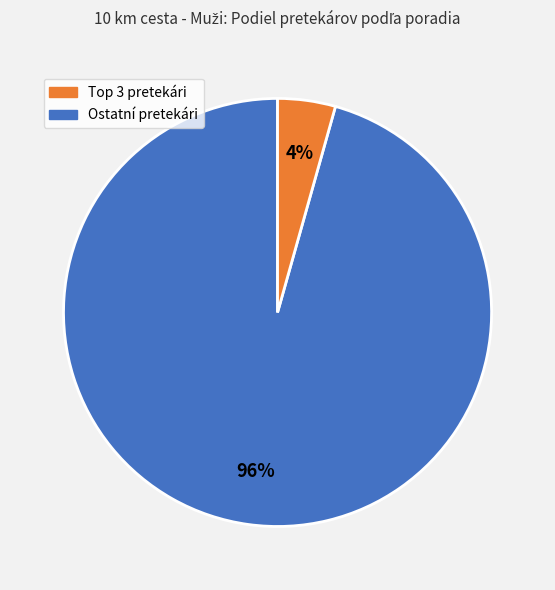

To the nearest percent, what is the average slice percentage?

50%